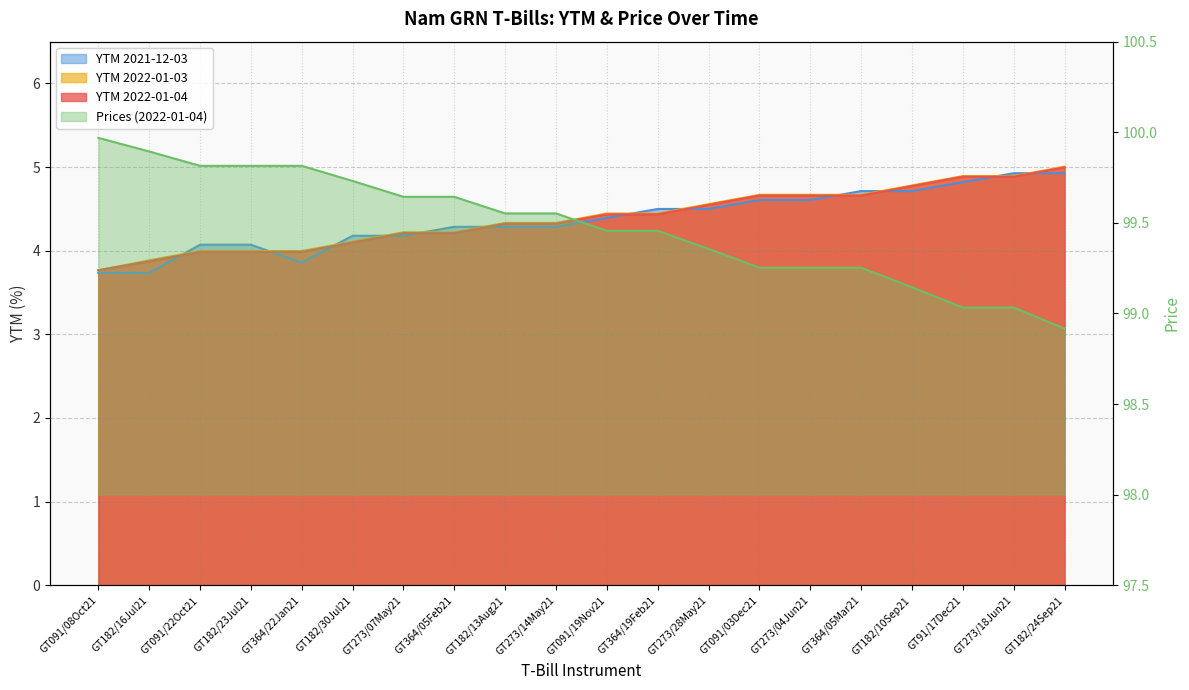

True or false: YTM 2022-01-04 and Prices (2022-01-04) cross at least once.

False